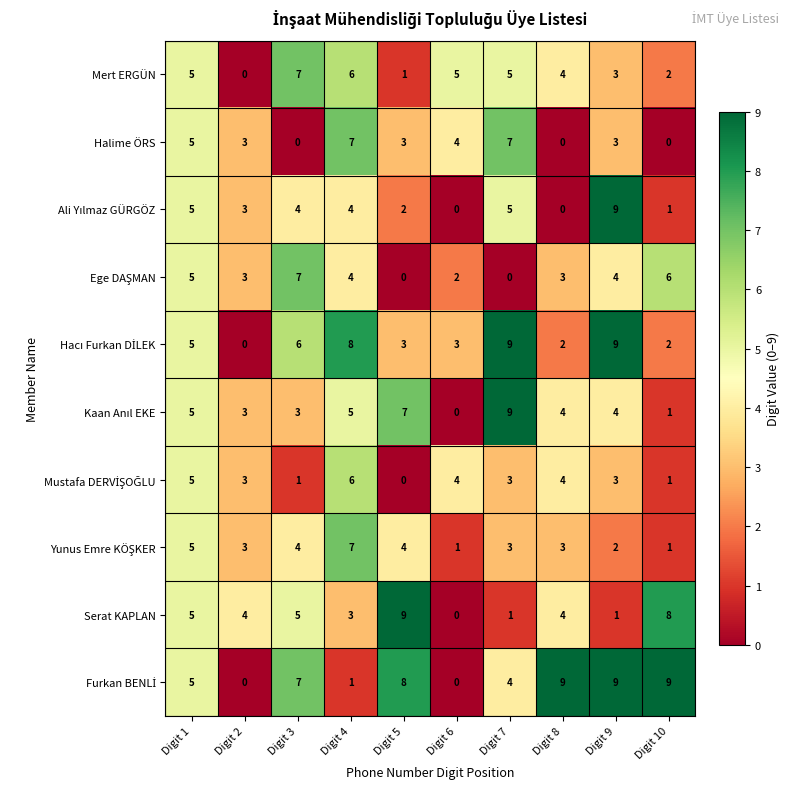

What is the sum of all Mert ERGÜN values?

38